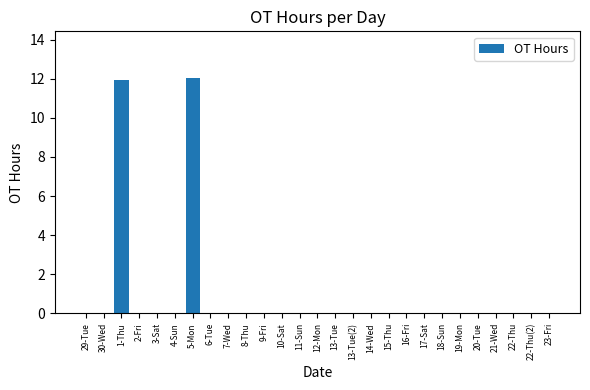

What is the sum of all values?

23.9